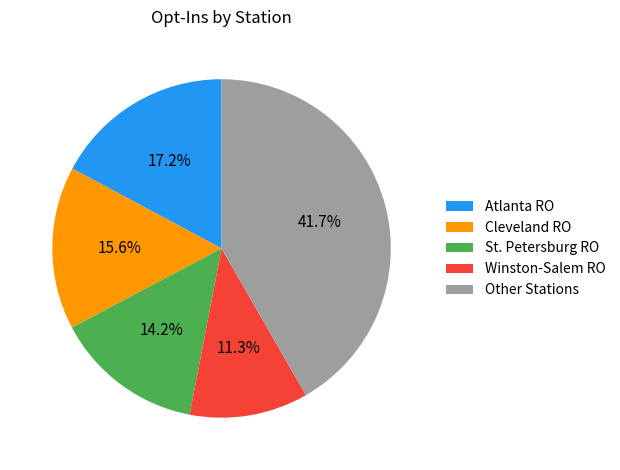

What percentage do Other Stations and Cleveland RO together represent?

57.3%